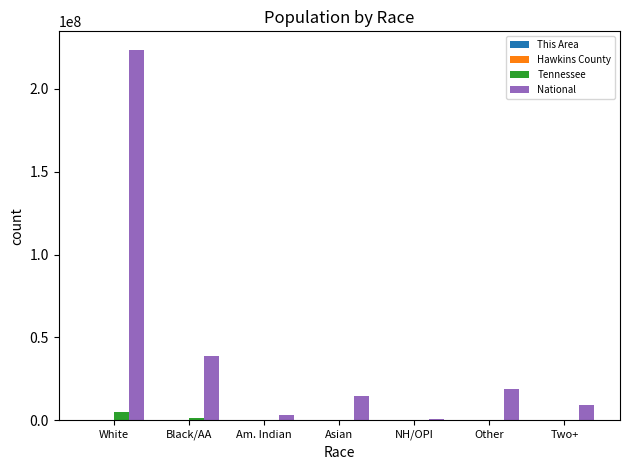

How many groups of bars are there?

7